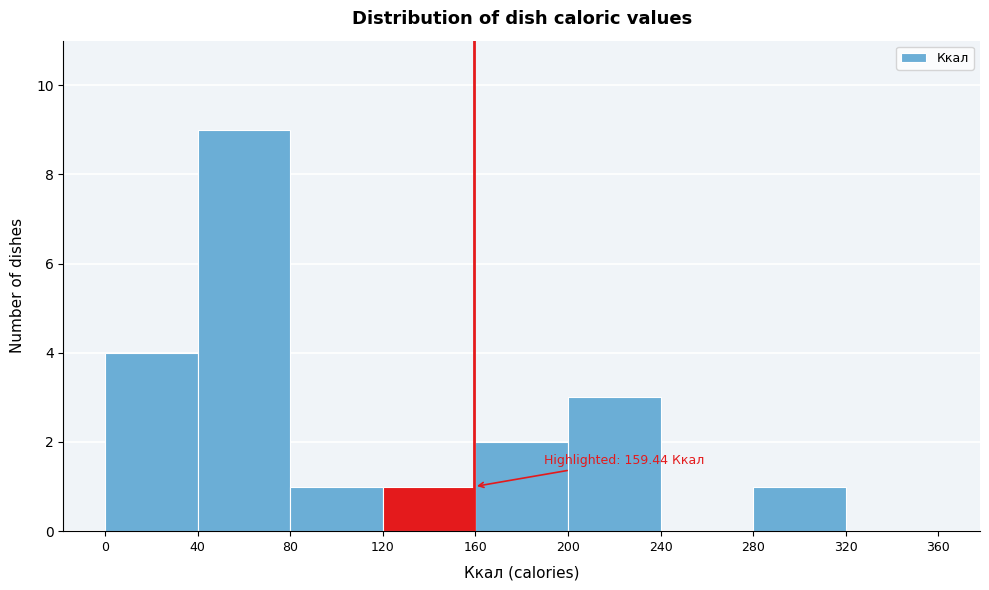

Over which range of the x-axis is the bar tallest?

40 to 80